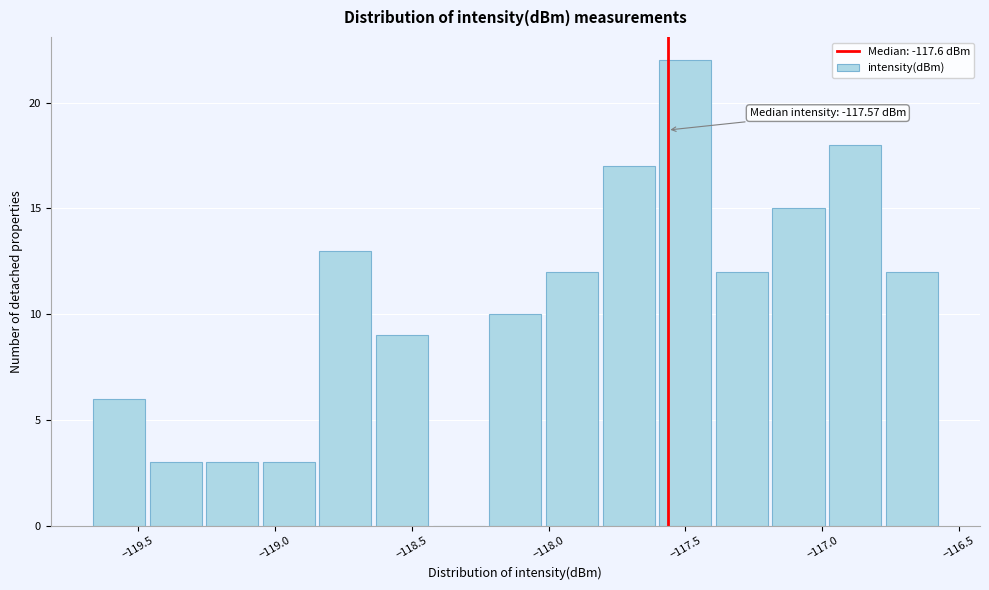

Which range on the x-axis has the tallest bar?

-117.60 to -117.40